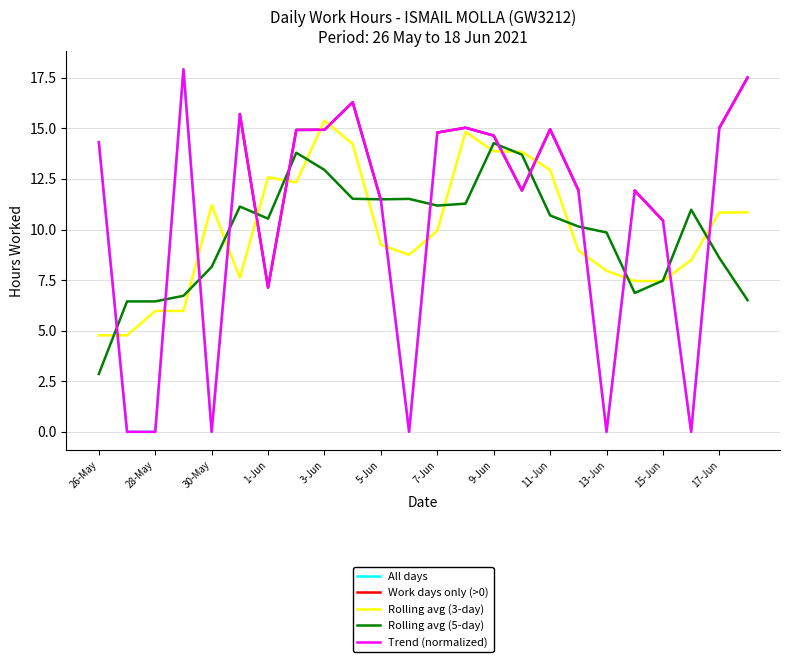

True or false: Trend (normalized) has a value of 21.3 at 9-Jun.

False